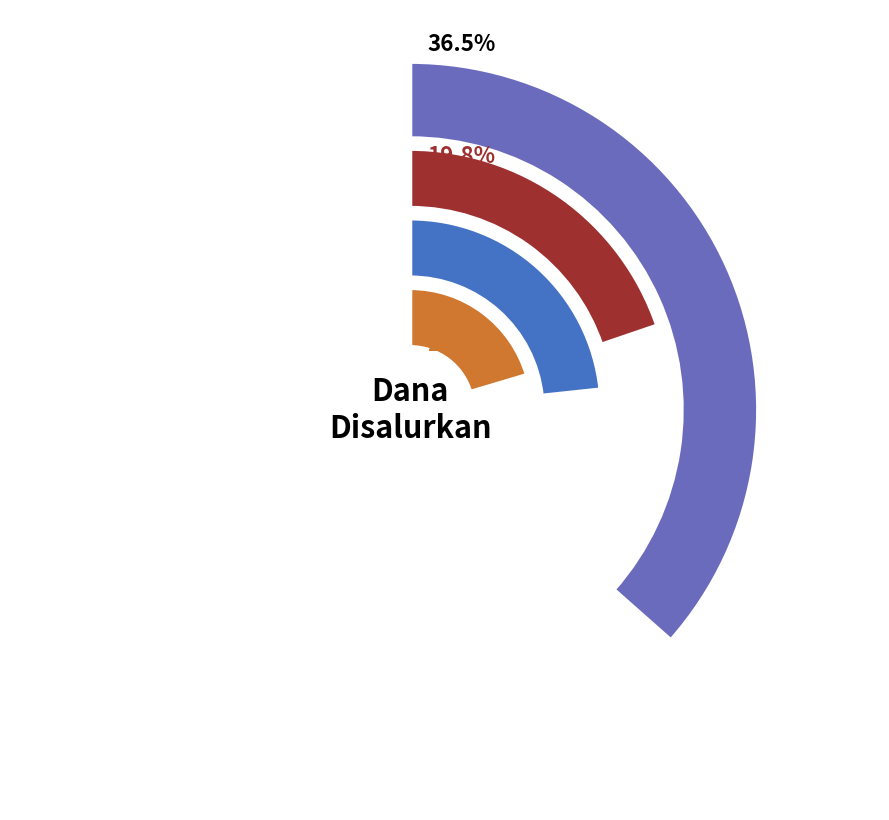

To the nearest percent, what is the combined percentage of SMK DARUL MUTTAQIN CIANJUR and SMKS TARUNA BHAKTI CIANJUR?

9%